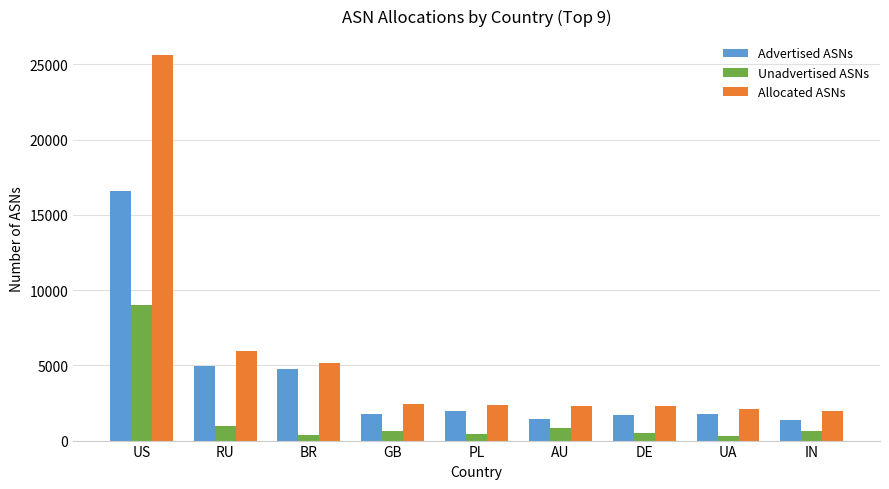

How many data points in Advertised ASNs are less than 1795?

4